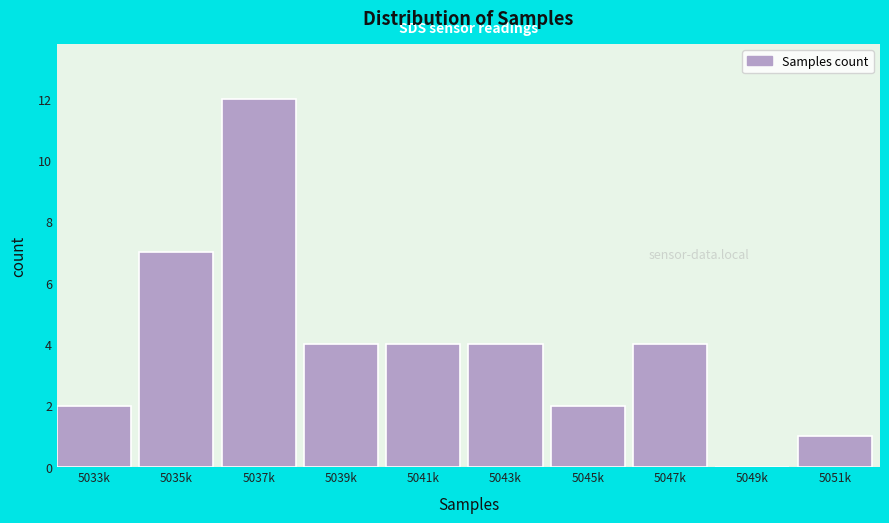

Reading left to right, extract all data points from this chart.

5033k=2	5035k=7	5037k=12	5039k=4	5041k=4	5043k=4	5045k=2	5047k=4	5049k=0	5051k=1